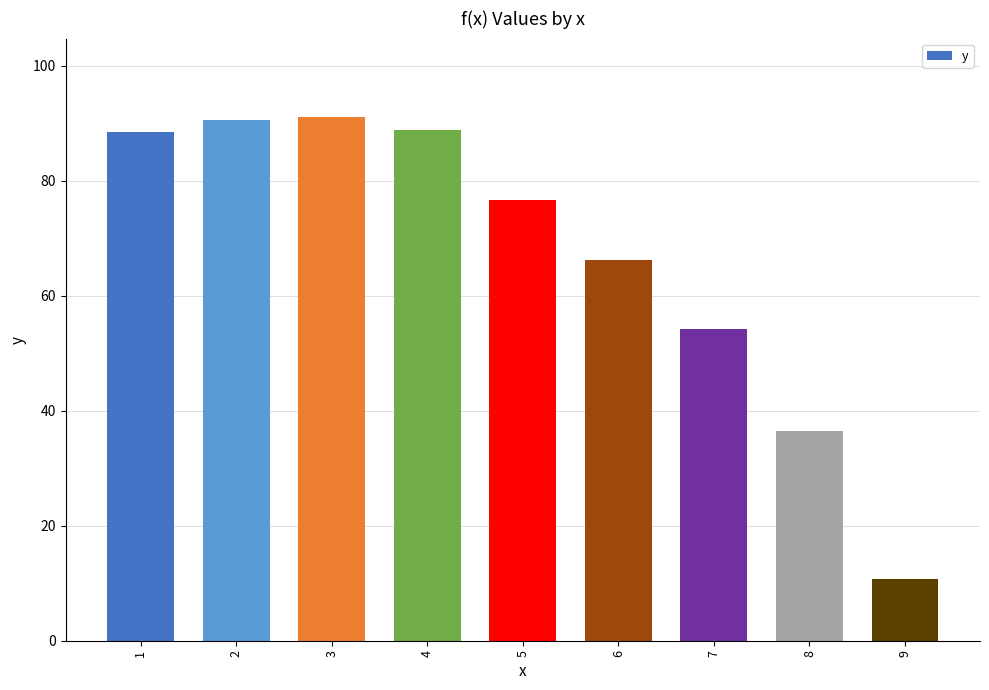

What is the difference between the values at 9 and 4?

78.1